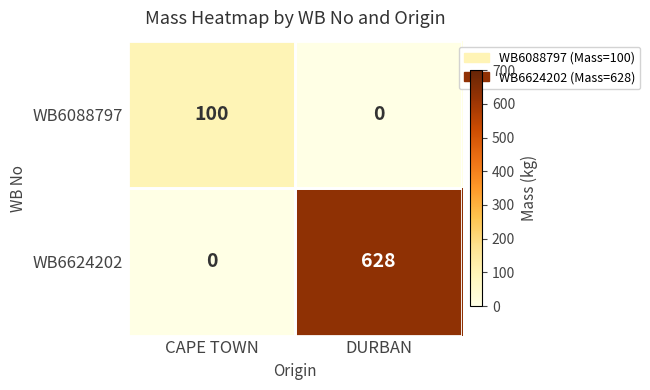

Is it true that WB6088797 equals 100 at CAPE TOWN?

True